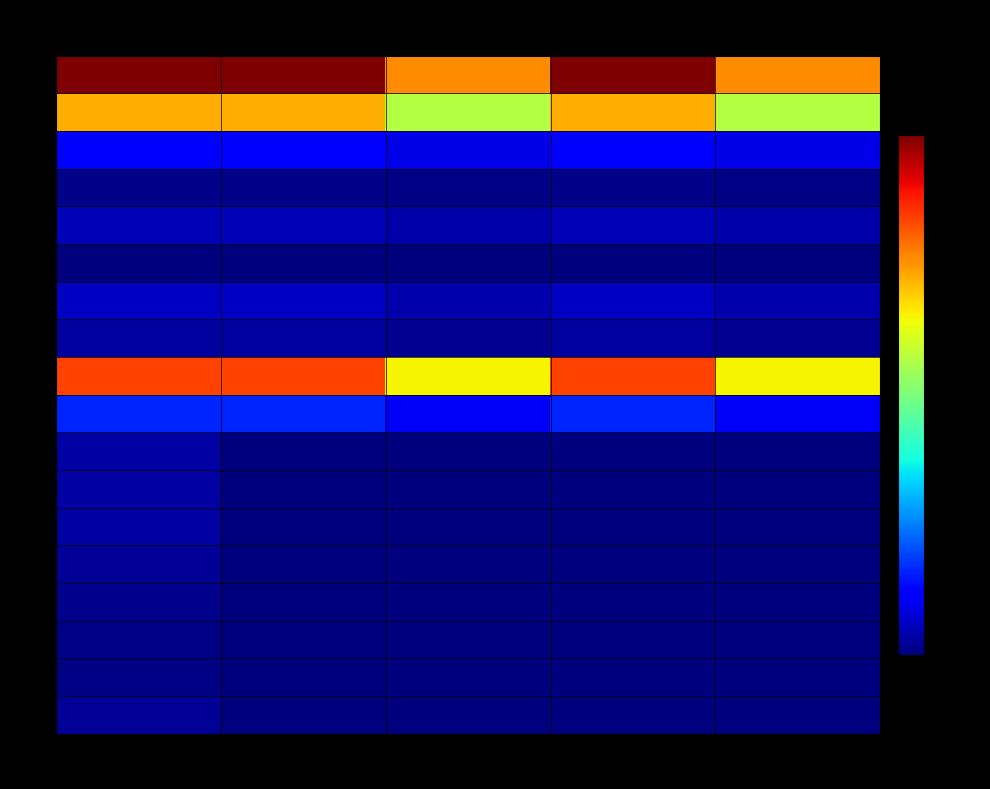

At 5, list the series in order from largest to smallest.

1, 9, 2, 10, 3, 7, 5, 8, 4, 6, 11, 12, 13, 14, 15, 16, 17, 18